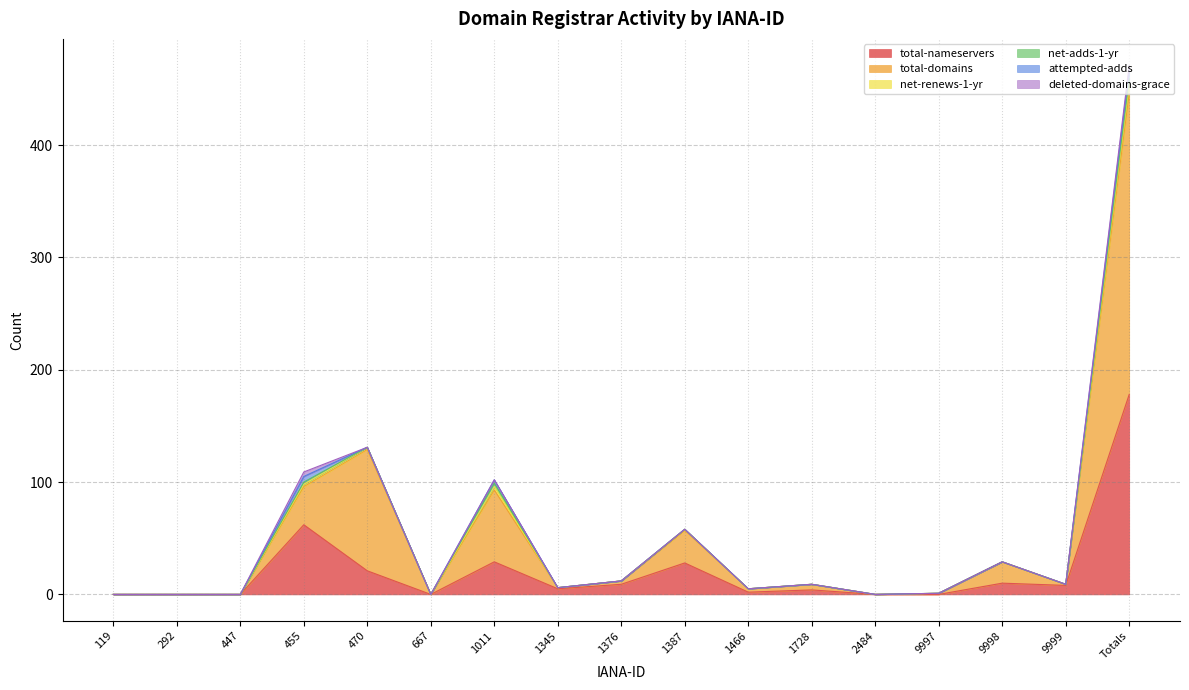

True or false: total-nameservers has a value of 0 at 667.

True